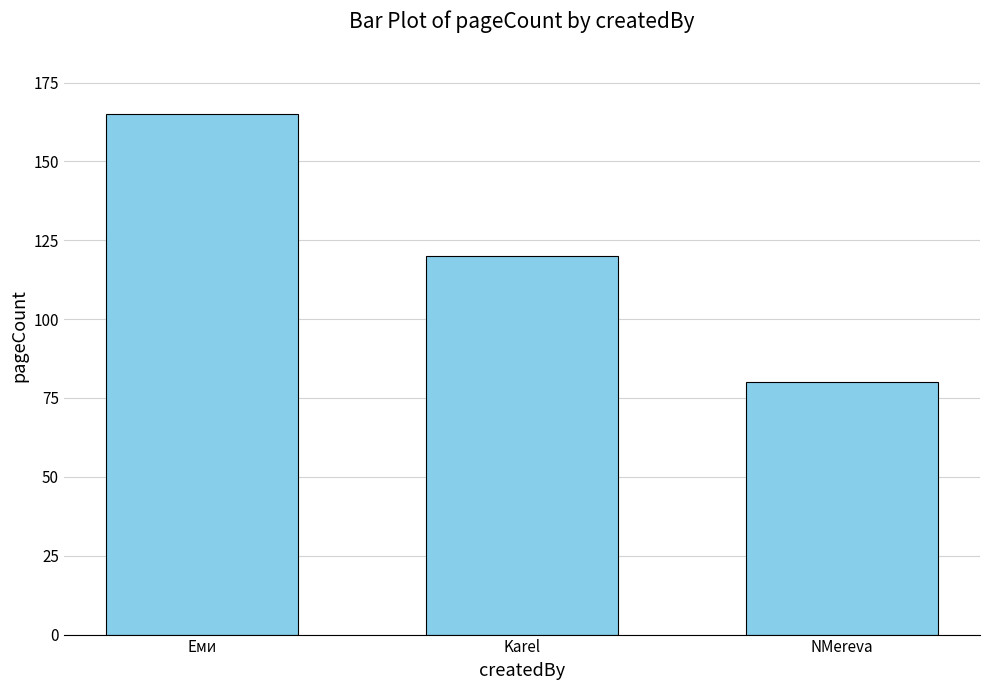

True or false: the data shows 78 at Karel.

False